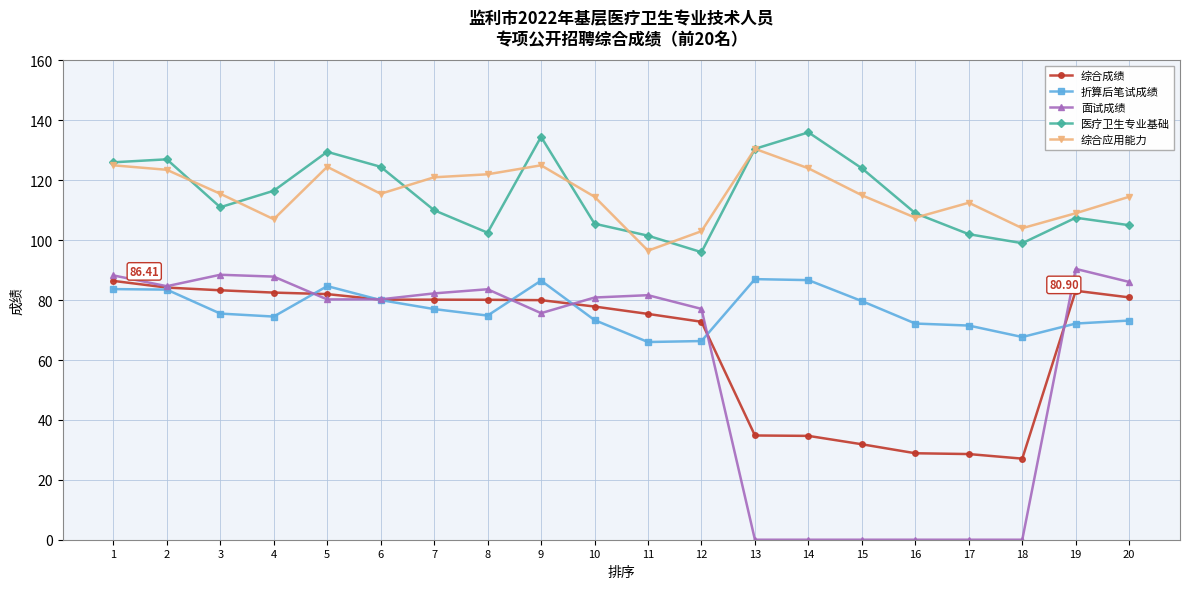

True or false: 综合成绩 and 综合应用能力 cross at least once.

False